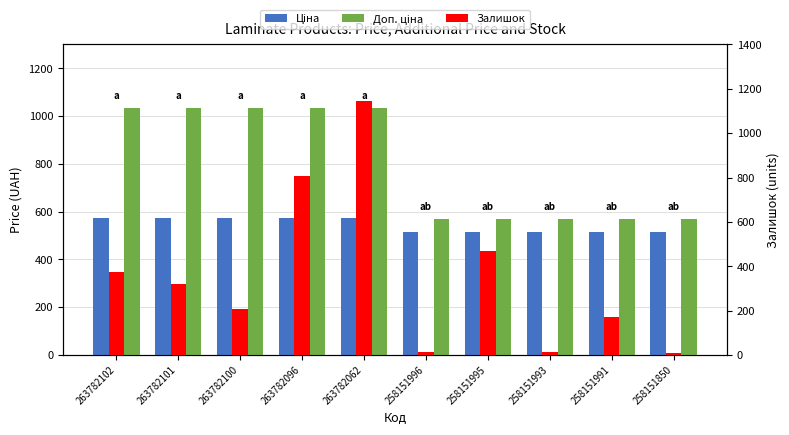

Reading left to right, list all the values displayed in this chart.

Ціна: 573.5	573.5	573.5	573.5	573.5	515.8	515.8	515.8	515.8	515.8
Доп. ціна: 1035.1	1035.1	1035.1	1035.1	1035.1	571.0	571.0	571.0	571.0	571.0
Залишок: 372.0	322.0	207.0	806.0	1144.0	14.0	470.0	13.0	172.0	9.0